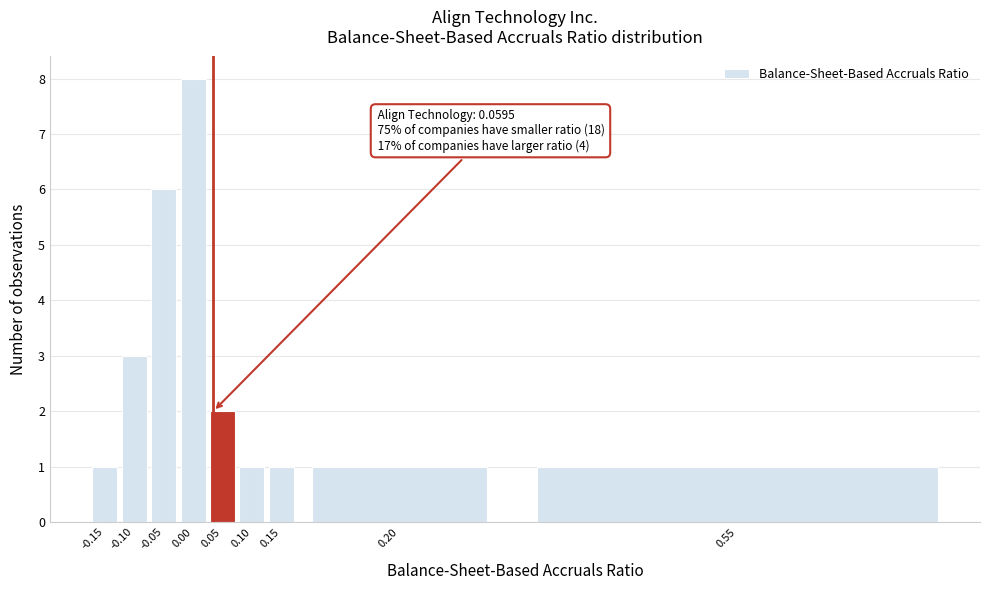

Reading left to right, list all the values displayed in this chart.

1	3	6	8	2	1	1	1	1